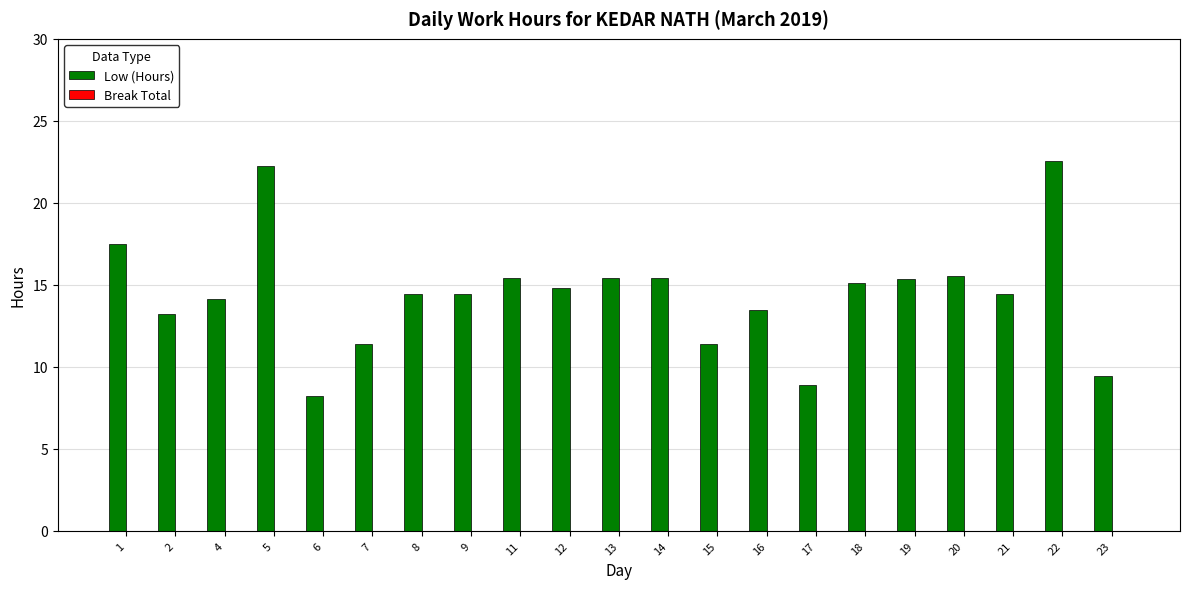

Count the number of data series in this chart.

1